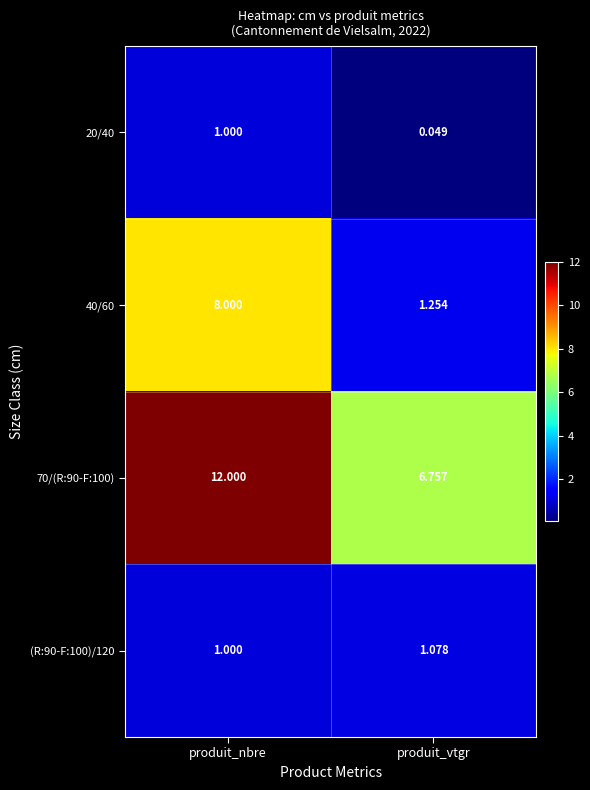

At which label does 20/40 reach its minimum?

produit_vtgr